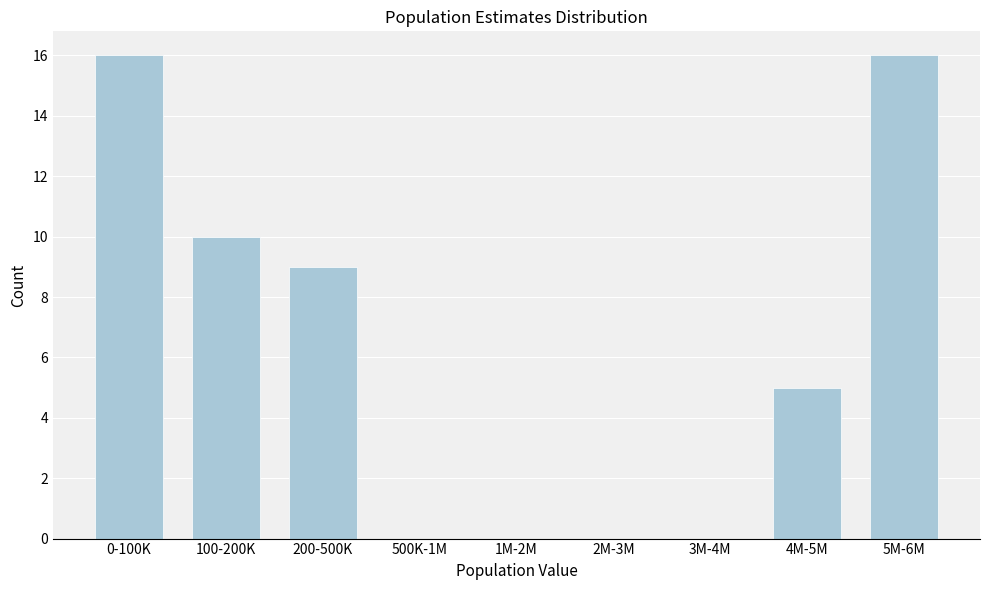

Reading left to right, transcribe all the data shown in this chart.

0-100K=16	100-200K=10	200-500K=9	500K-1M=0	1M-2M=0	2M-3M=0	3M-4M=0	4M-5M=5	5M-6M=16